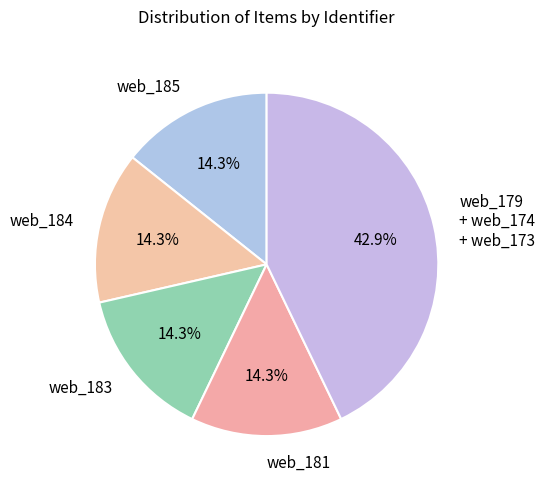

Does web_179 + web_174 + web_173 represent more than half of the total?

No